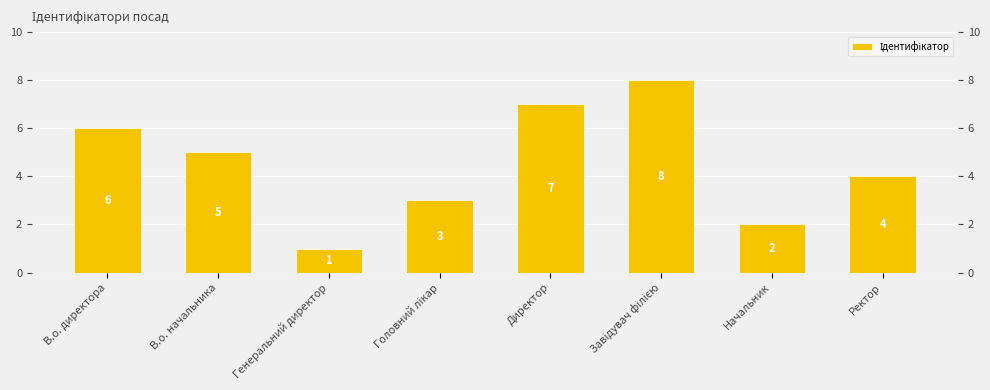

What is the minimum value shown in the chart?

1